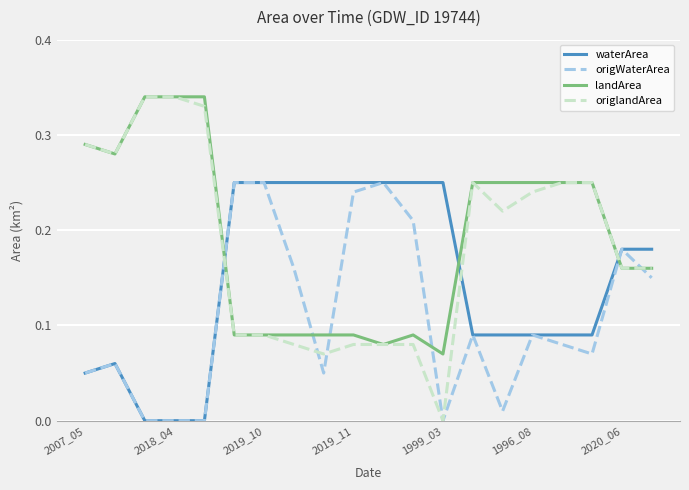

Does the chart display data point markers on the line(s)?

No